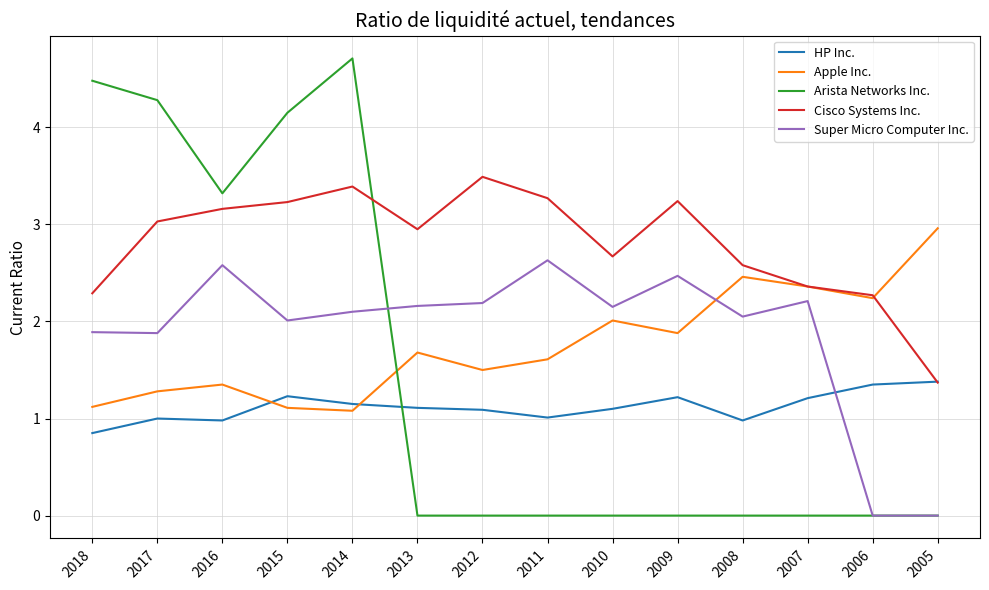

What is the sum of all Apple Inc. values?

24.6